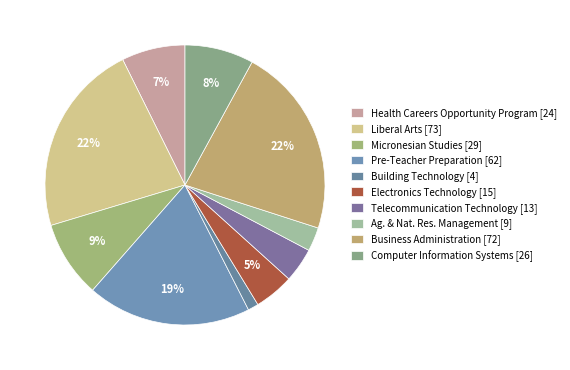

True or false: Building Technology accounts for 1% of the total.

True